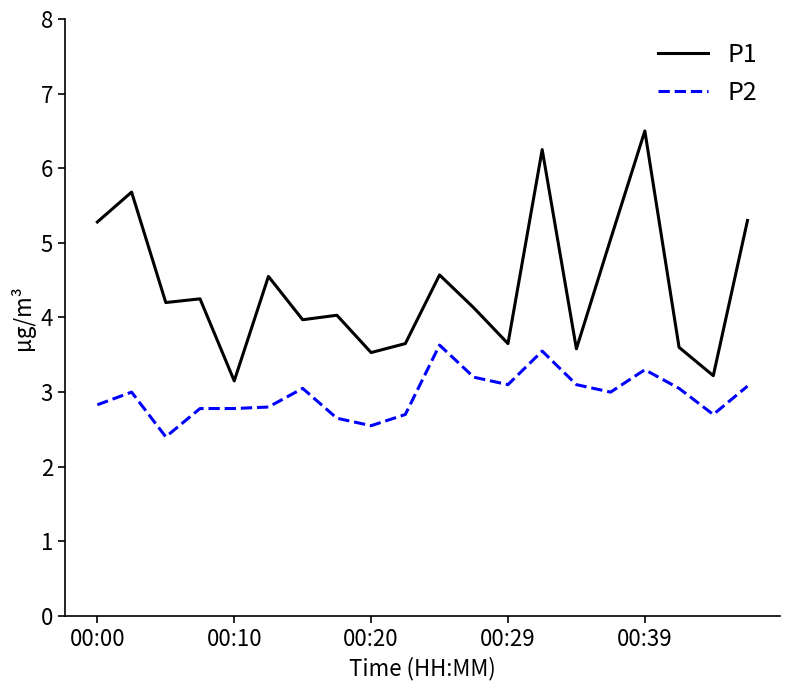

Which series has the widest spread of values?

P1